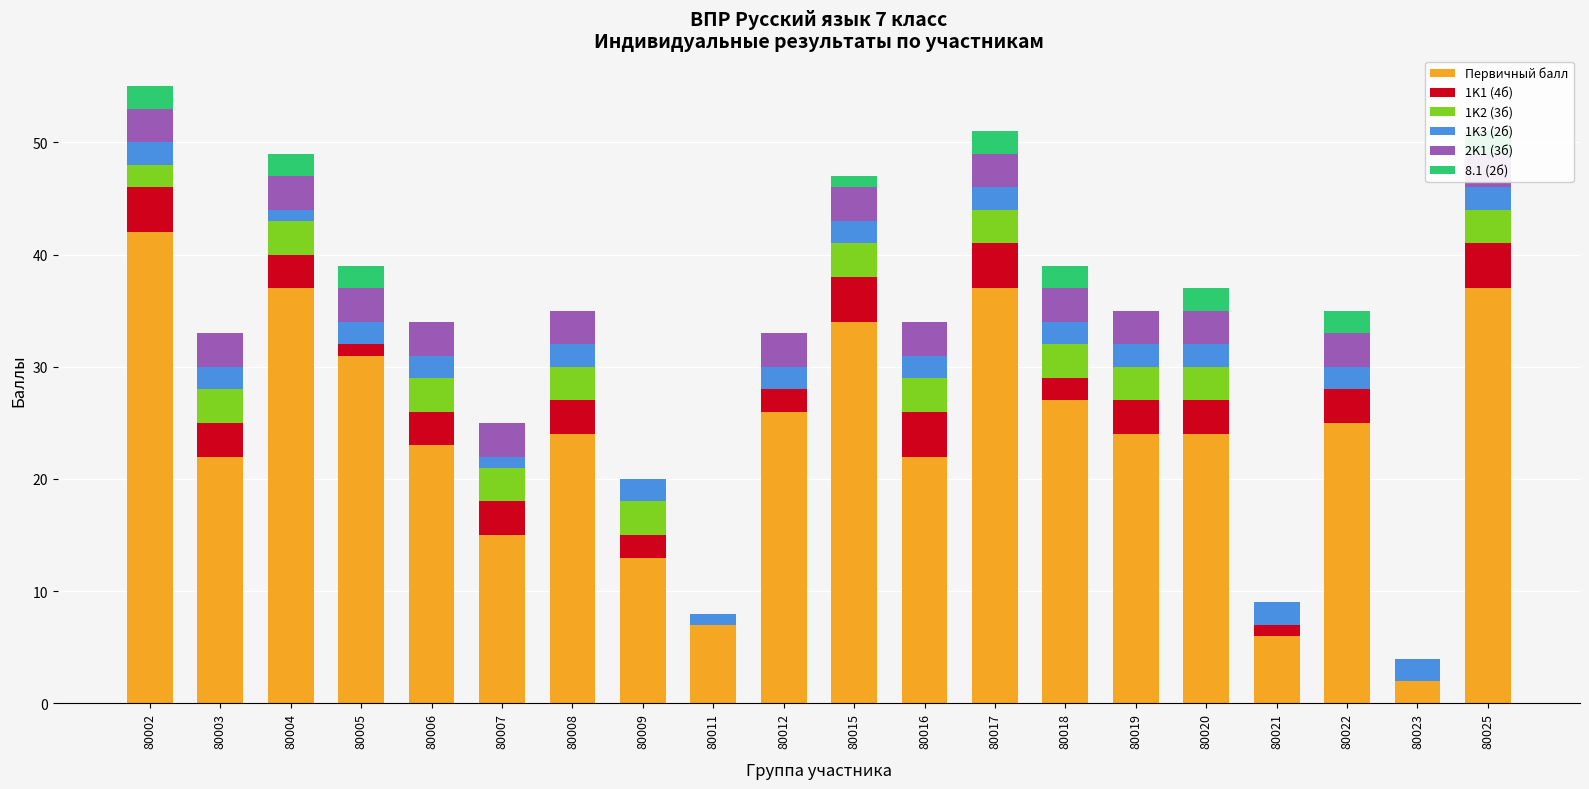

What is the difference between the highest and lowest values at 80023?

2